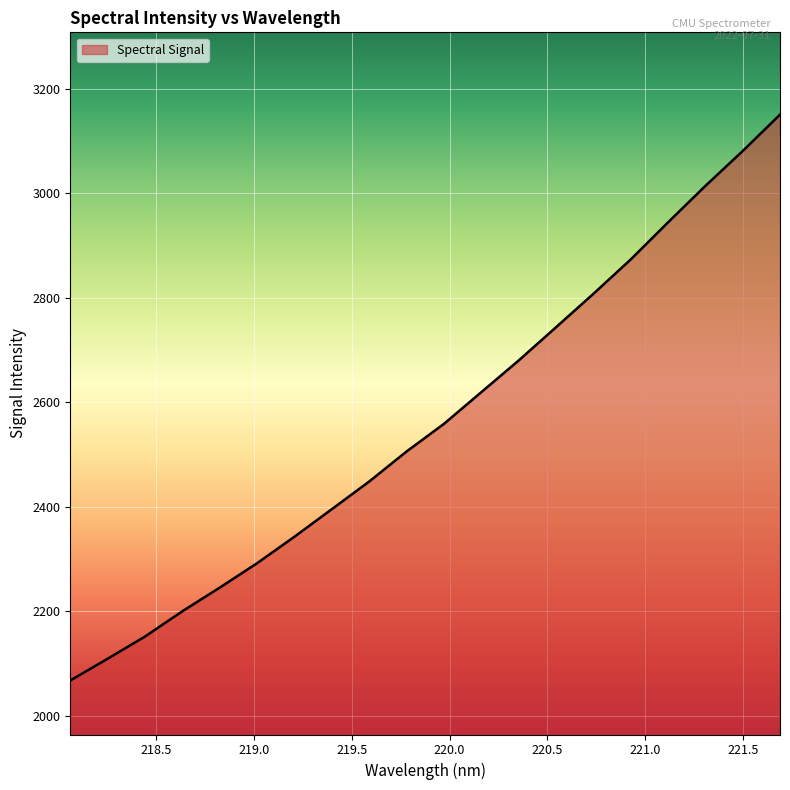

How many distinct data groups are displayed?

1